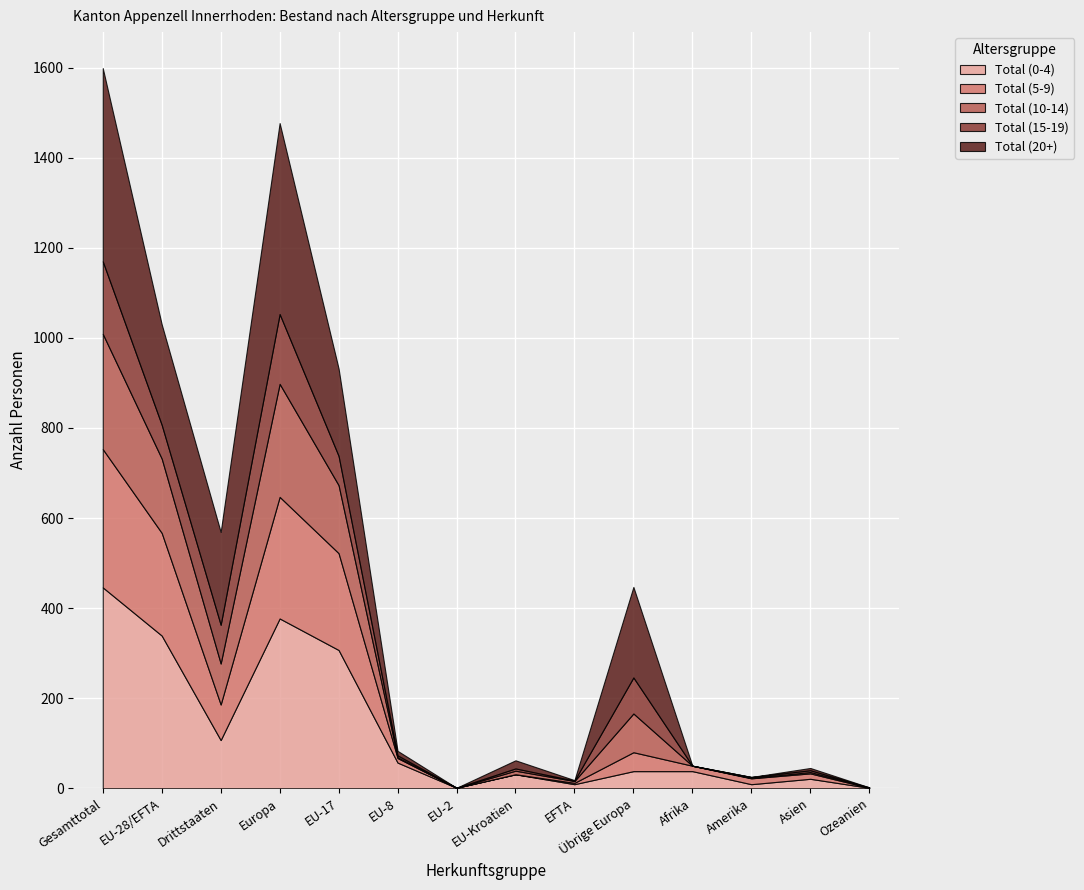

After their last crossing, which series has the higher values: Total (15-19) or Total (5-9)?

Total (5-9)